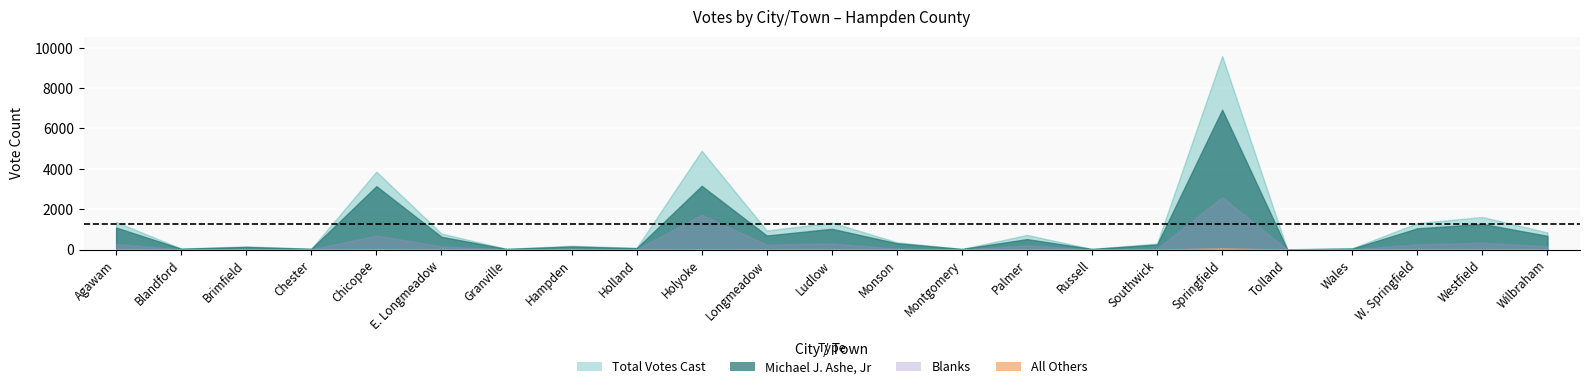

What is the label of the 6th point from the right?

Springfield